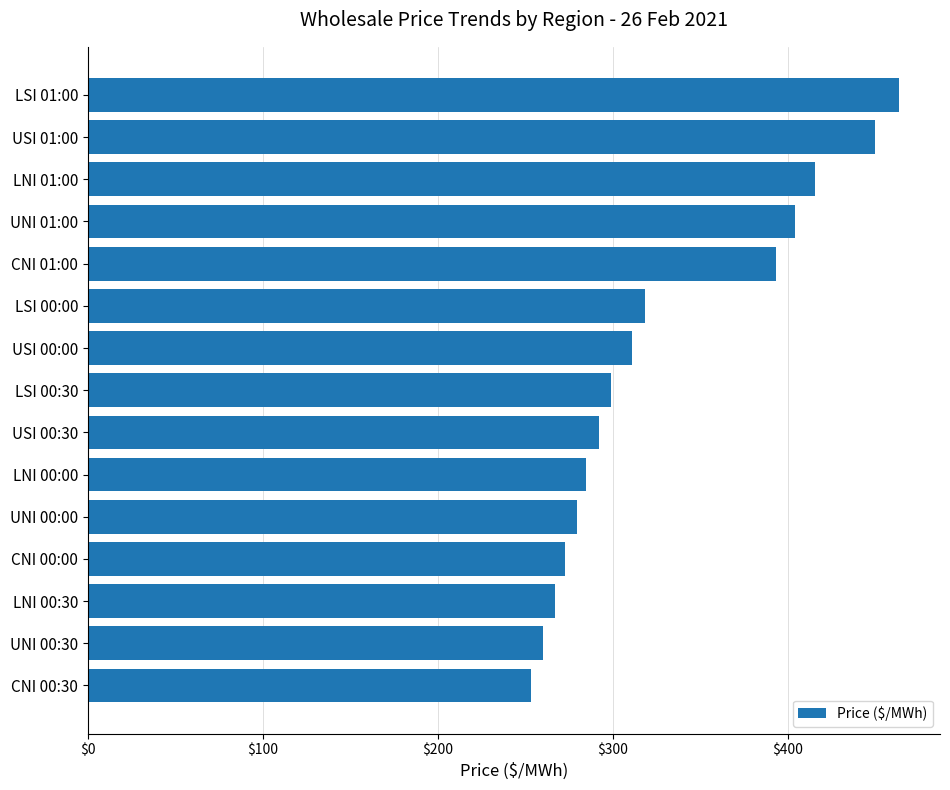

List the labels in order of value, smallest first.

CNI 00:30, UNI 00:30, LNI 00:30, CNI 00:00, UNI 00:00, LNI 00:00, USI 00:30, LSI 00:30, USI 00:00, LSI 00:00, CNI 01:00, UNI 01:00, LNI 01:00, USI 01:00, LSI 01:00